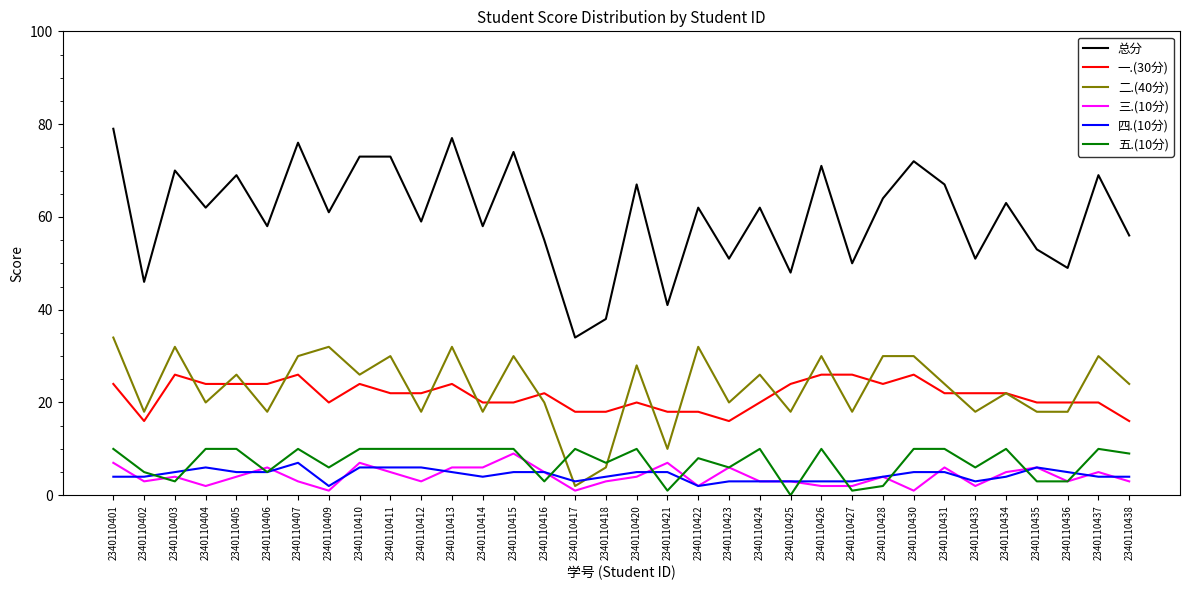

What is the total value across all series at 2340110437?

138